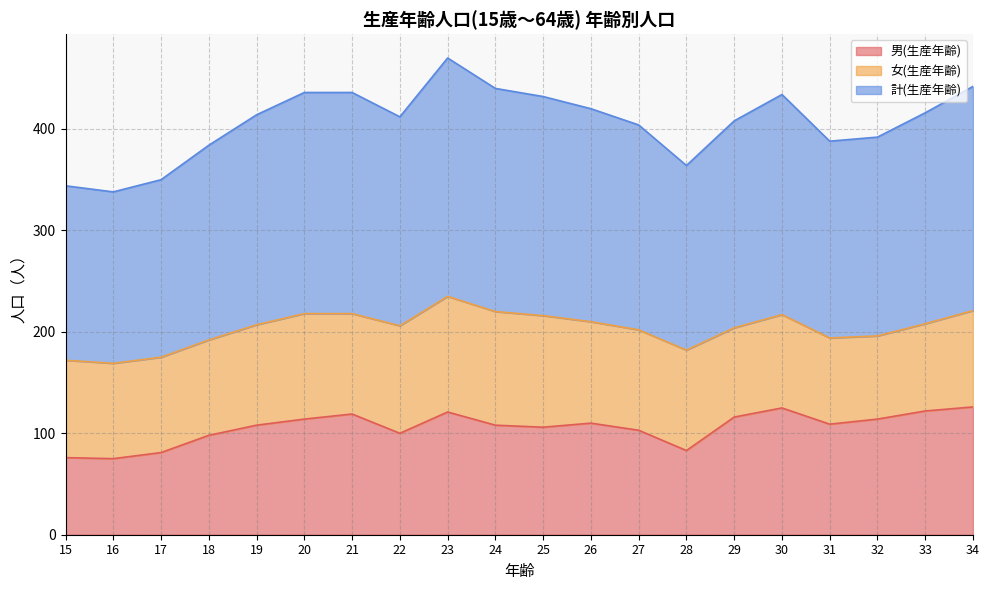

Read the 計(生産年齢) value at 26, to the nearest 5.

210